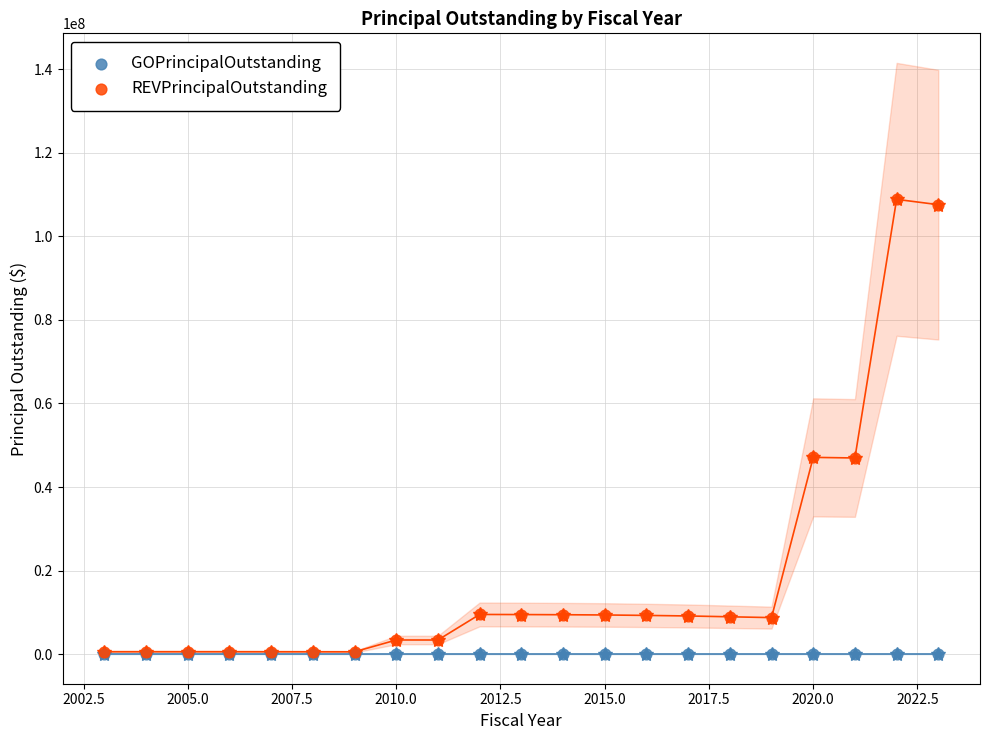

What are all the series names shown in the legend?

GOPrincipalOutstanding, REVPrincipalOutstanding